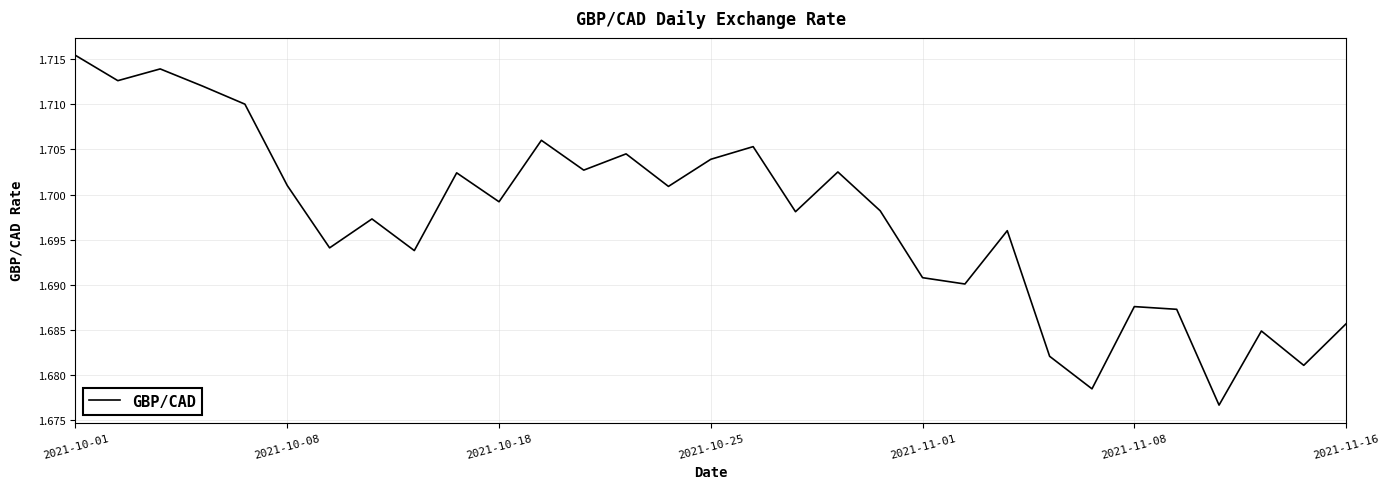

How many lines are shown in the chart?

1